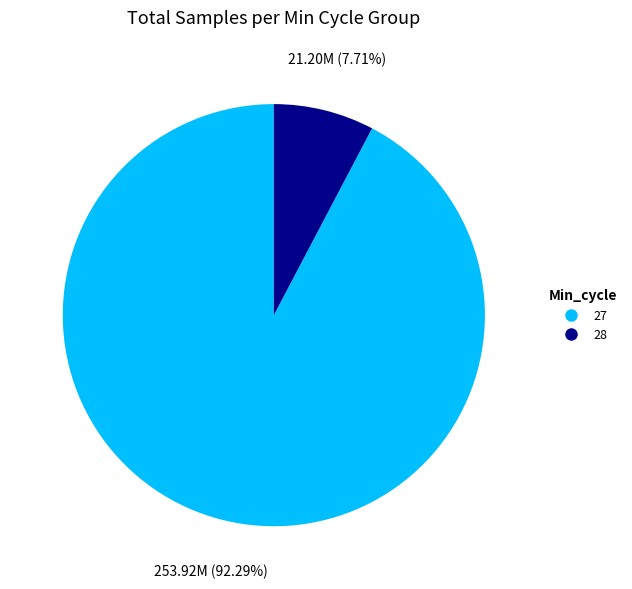

What is the smallest slice in the pie chart?

28